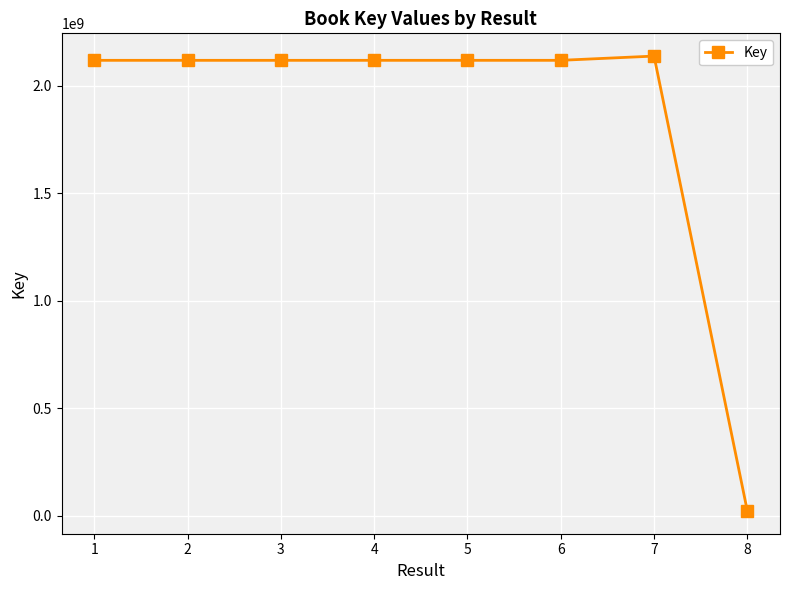

True or false: the data shows 2117905903 at 2.

True